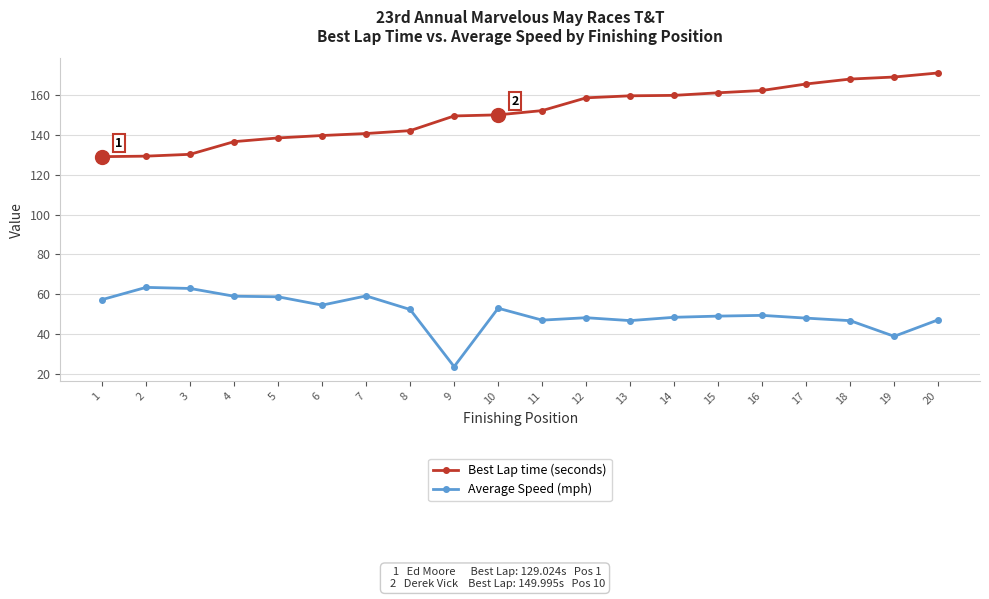

What is the difference between the second highest and second lowest values in the Best Lap time (seconds) series?

39.7